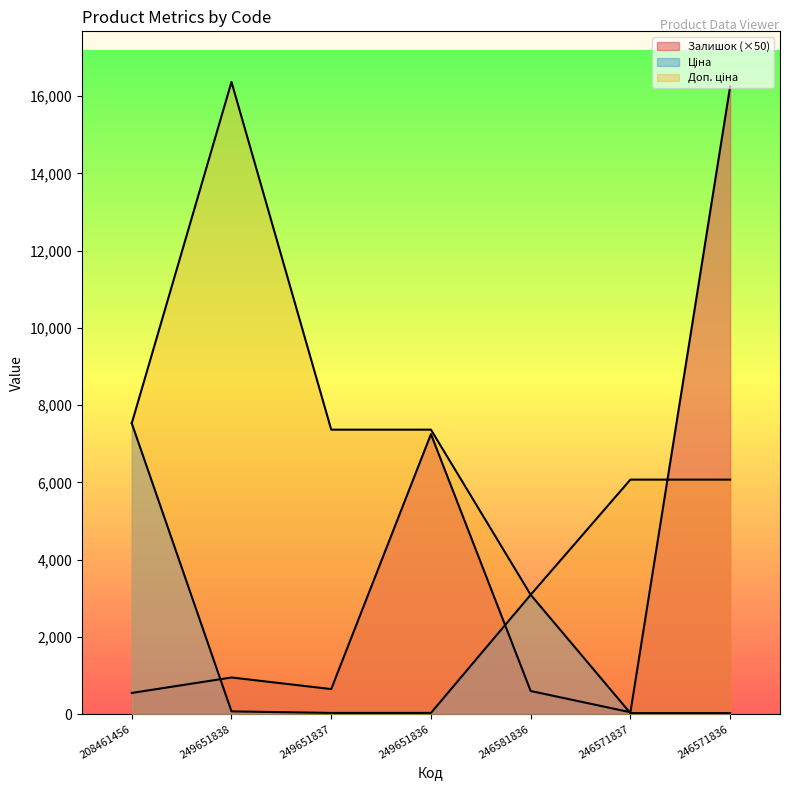

Which label corresponds to the largest value in the chart?

249651838